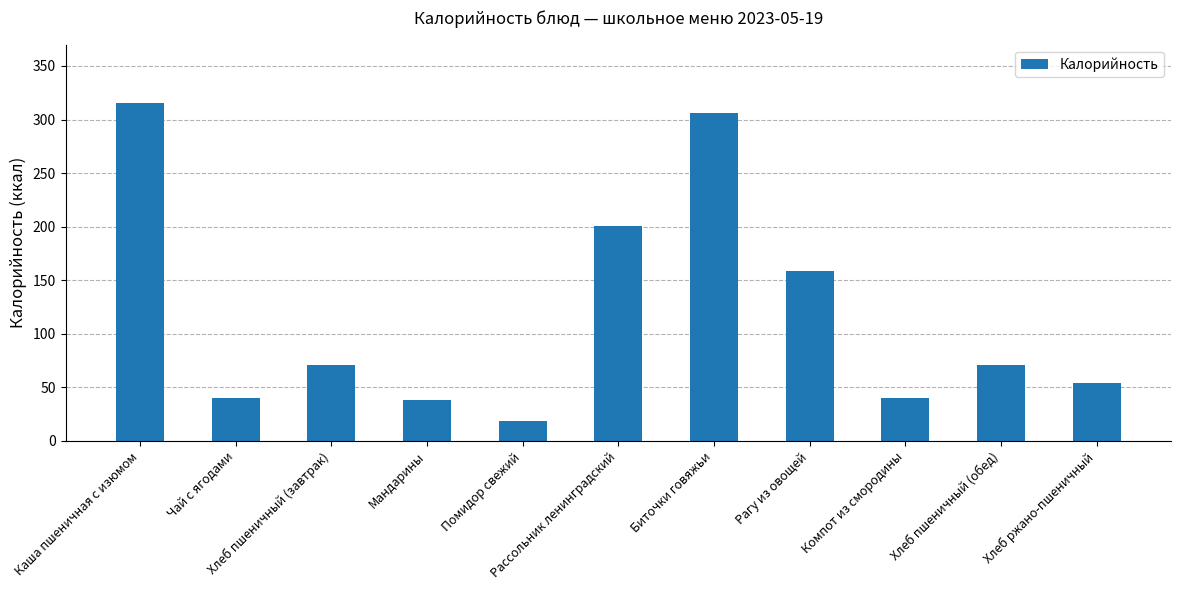

Approximately how many times larger is the value at Хлеб пшеничный (завтрак) compared to Помидор свежий?

3.7